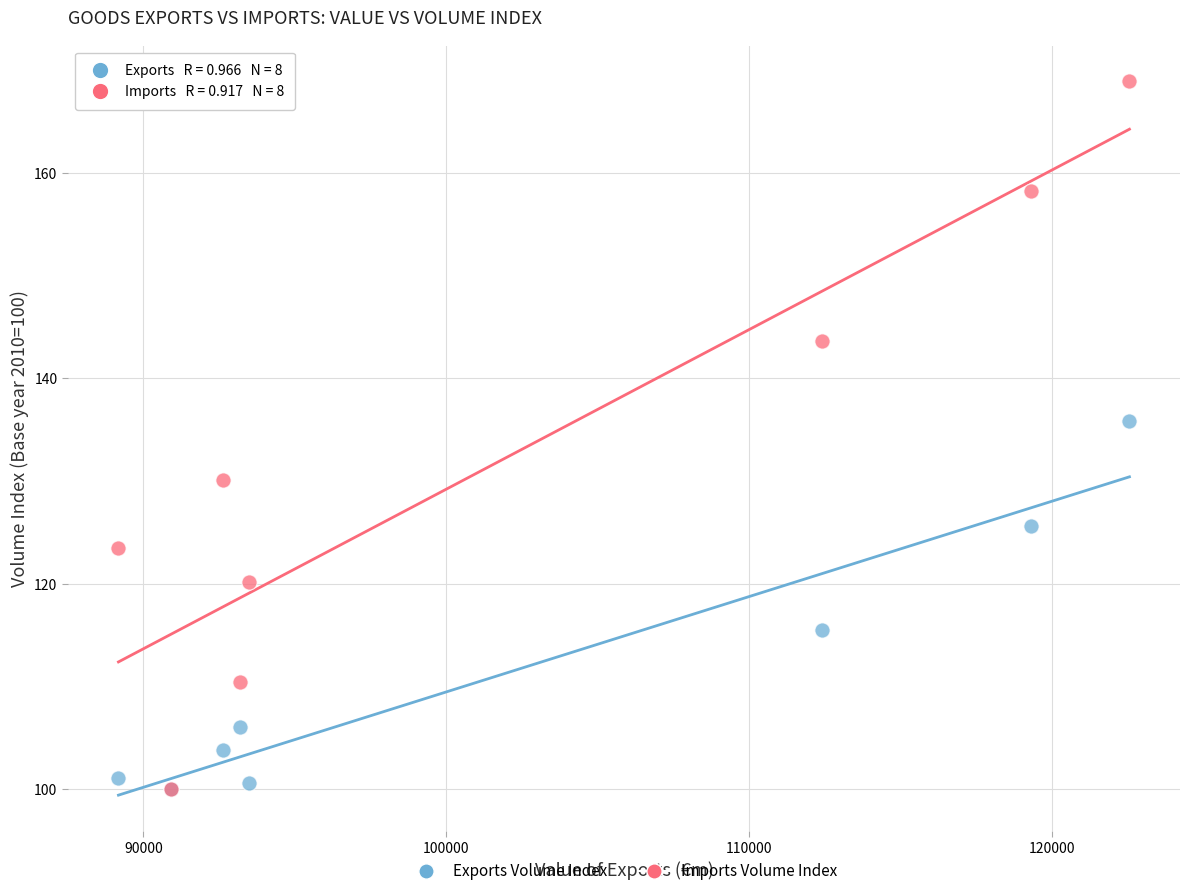

In the Imports Volume Index series, what Y value is closest to 134?

130.1